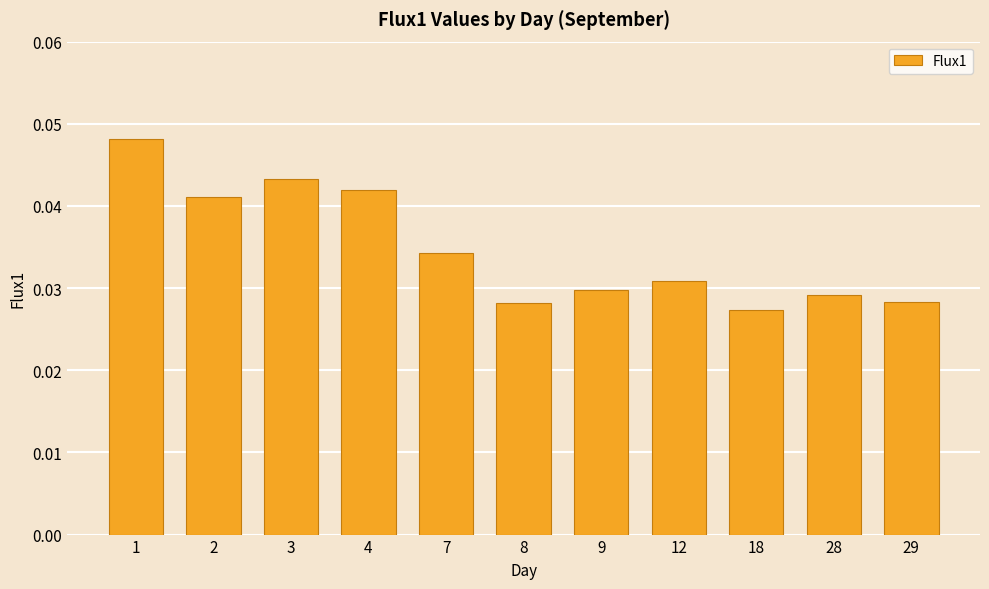

What is the sum of all values?

0.4